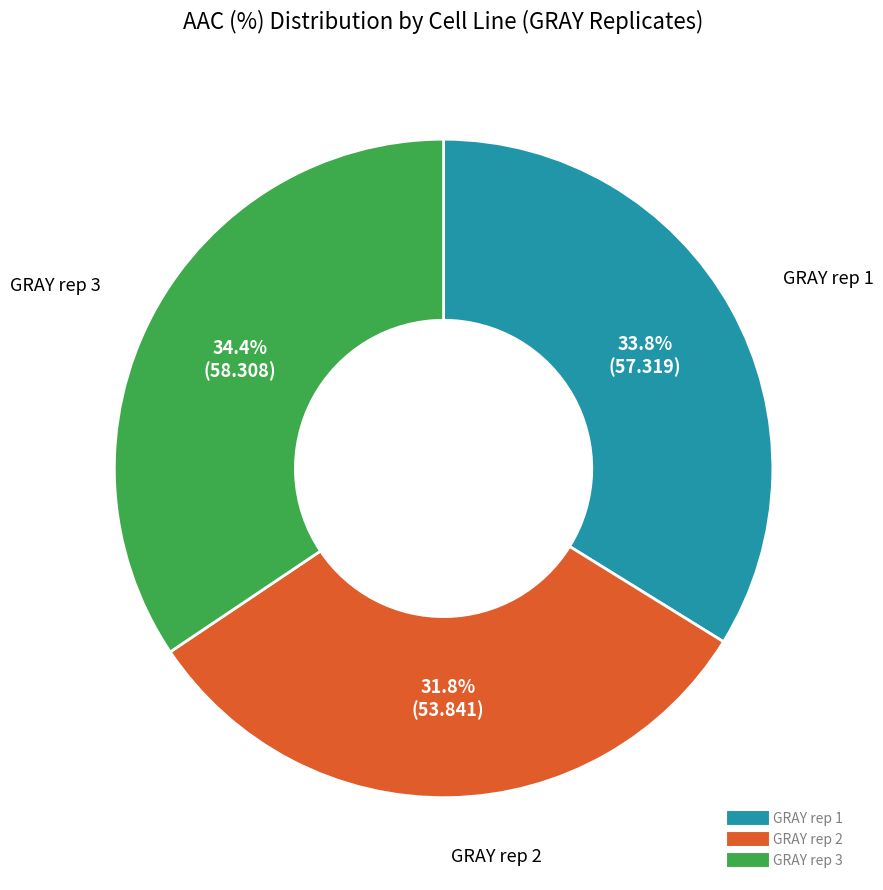

To the nearest percent, what portion does GRAY rep 2 represent?

32%